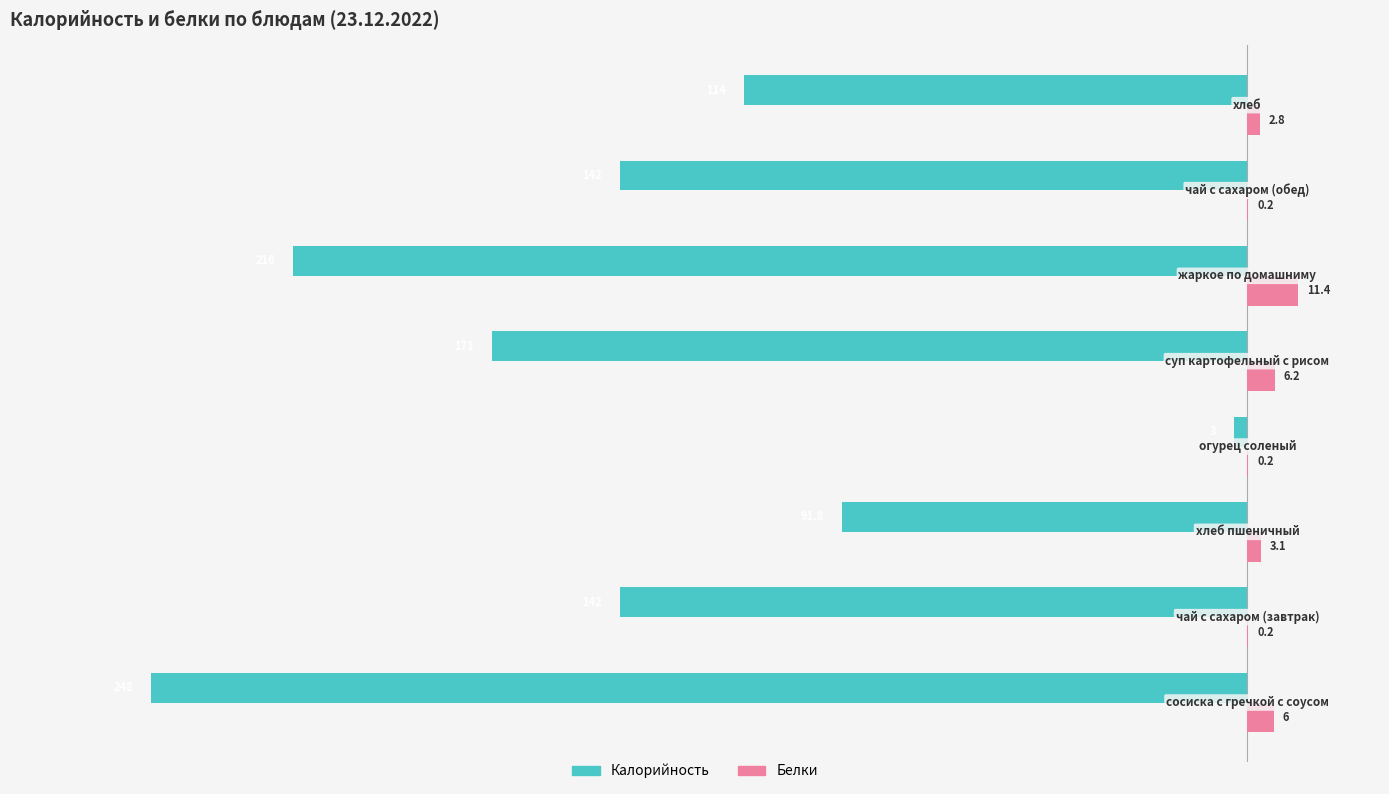

What is the maximum value shown in the chart?

11.4